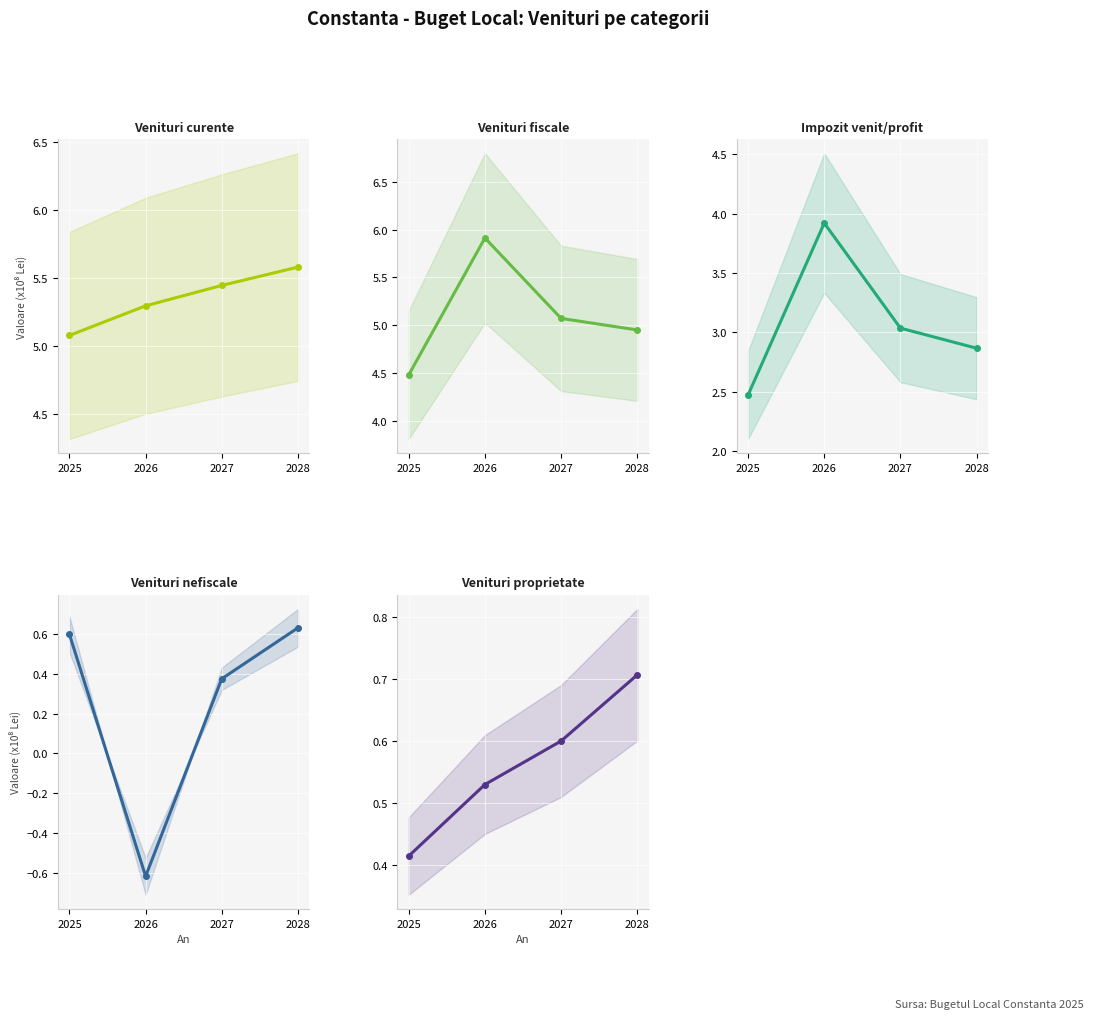

What is the sum of all Venituri nefiscale (00.12) values?

1.0